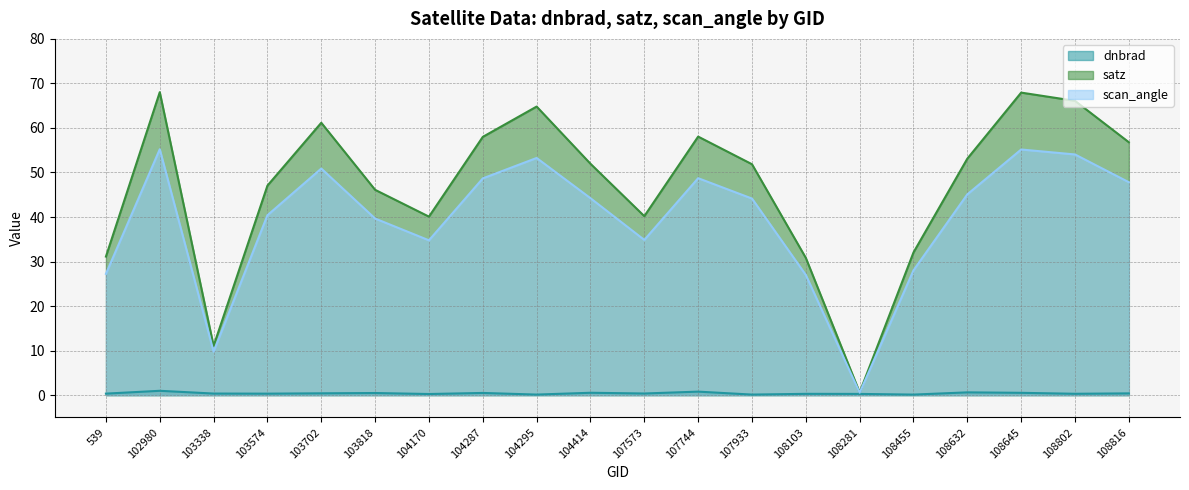

How many lines are shown in the chart?

3